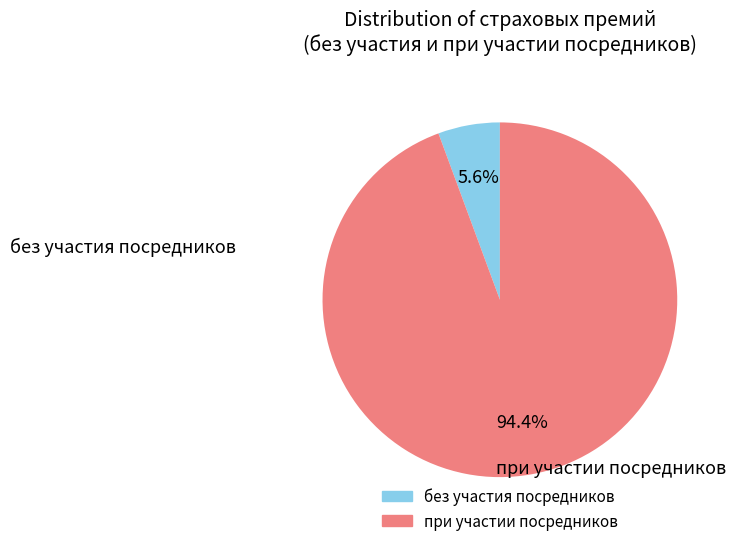

Is it true that при участии посредников is 99% of the pie?

False